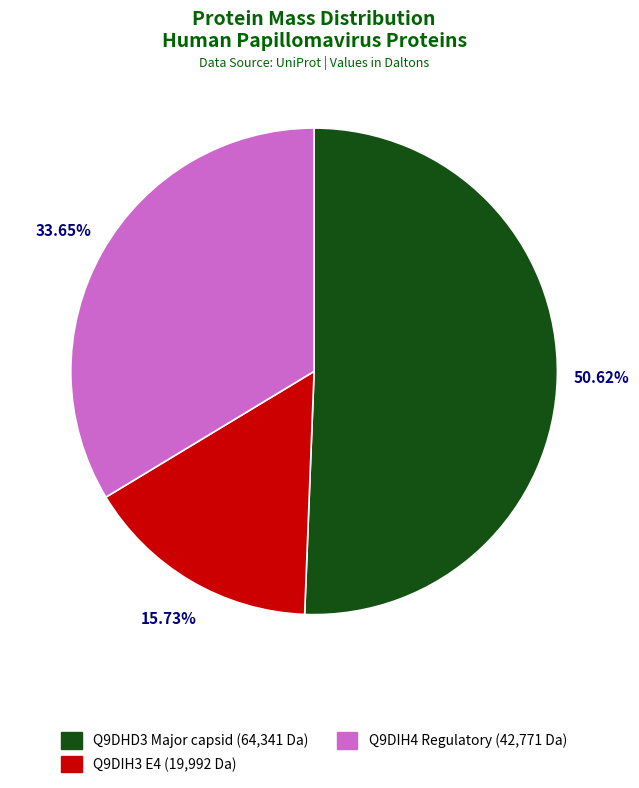

Between Q9DHD3 Major capsid and Q9DIH3 E4, which is larger?

Q9DHD3 Major capsid